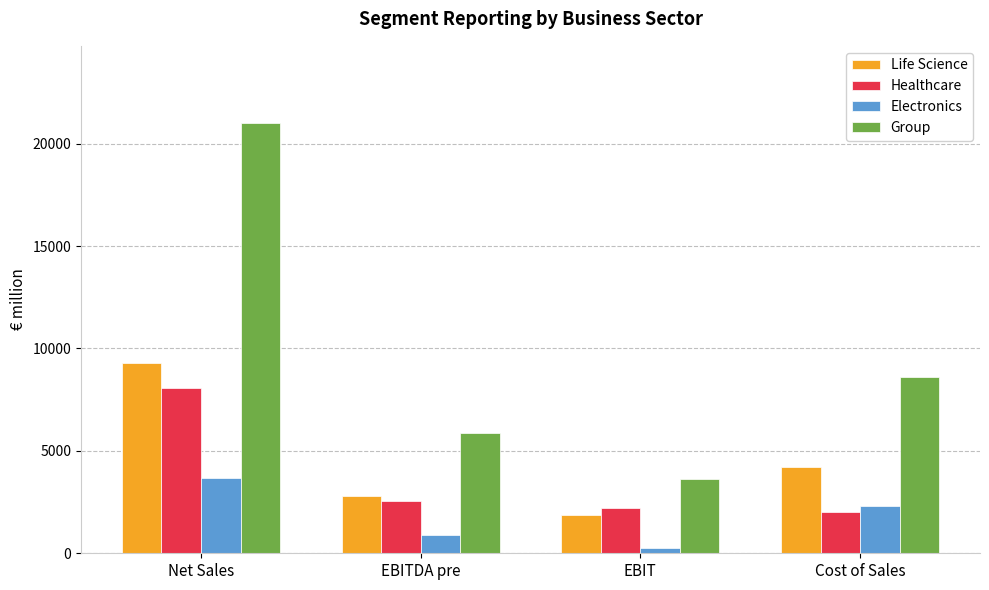

What is the minimum value for Healthcare?

2029